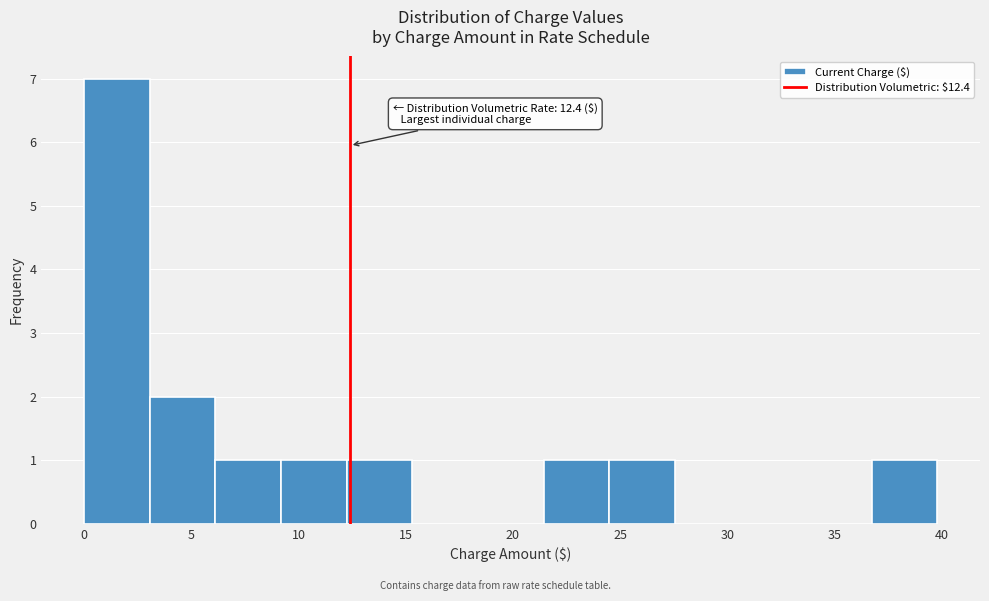

Over which range of the x-axis is the bar tallest?

0.0 to 3.0